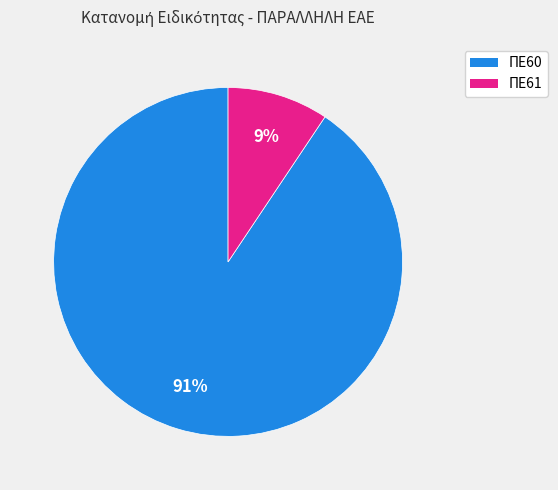

To the nearest percent, what is the combined percentage of ΠΕ60 and ΠΕ61?

100%